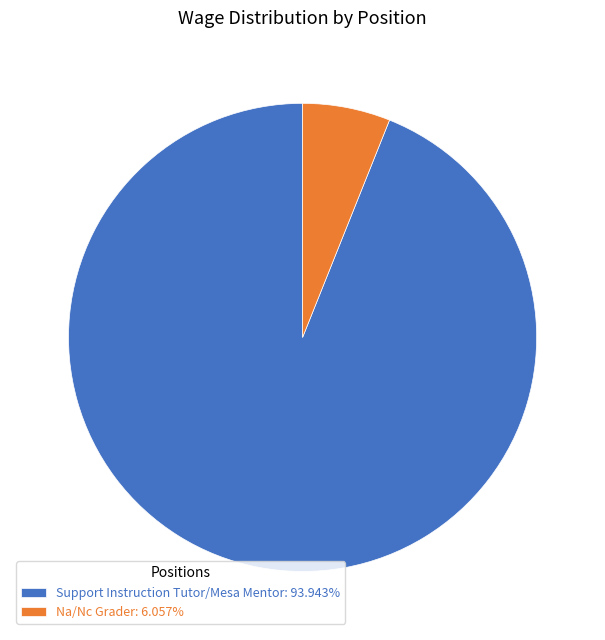

Is Na/Nc Grader: 6.057% the majority of the pie?

No